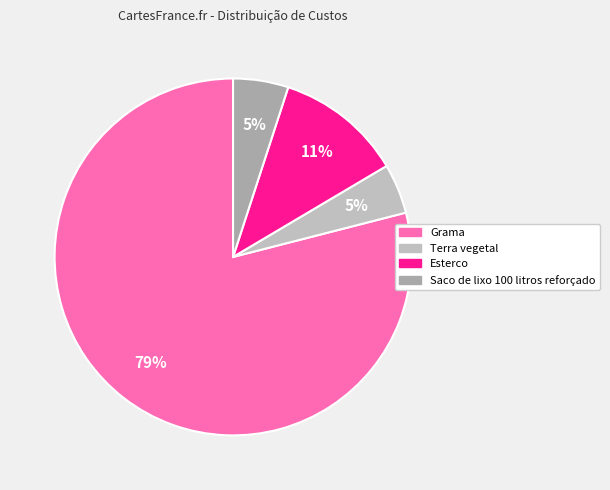

Between Grama and Terra vegetal, which is larger?

Grama